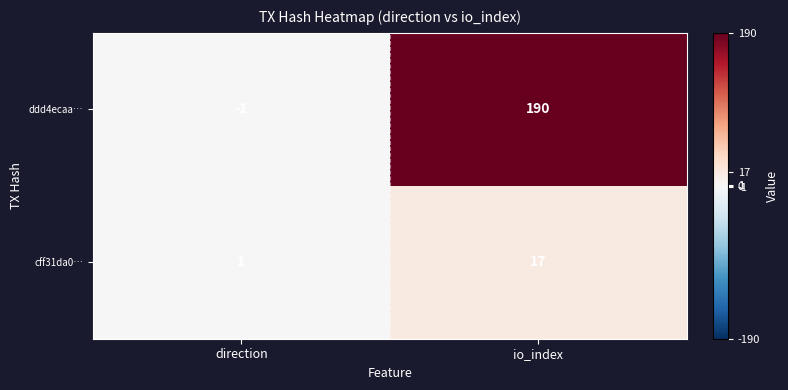

Count the number of categories in the chart.

2